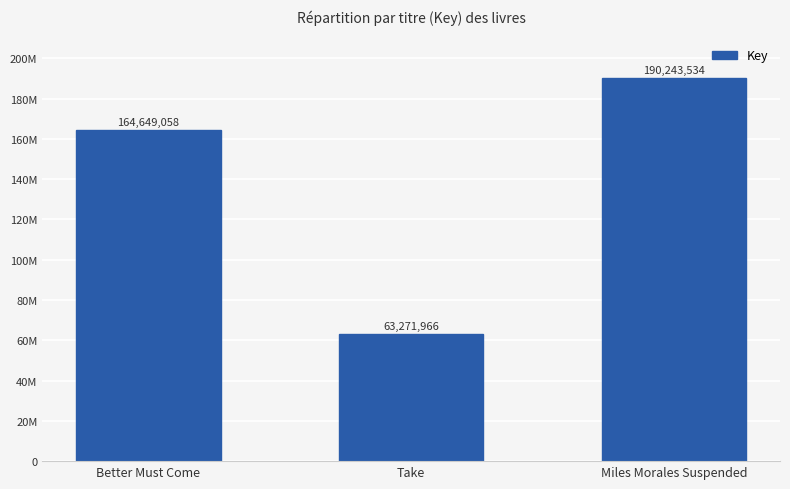

Are the bars horizontal?

No